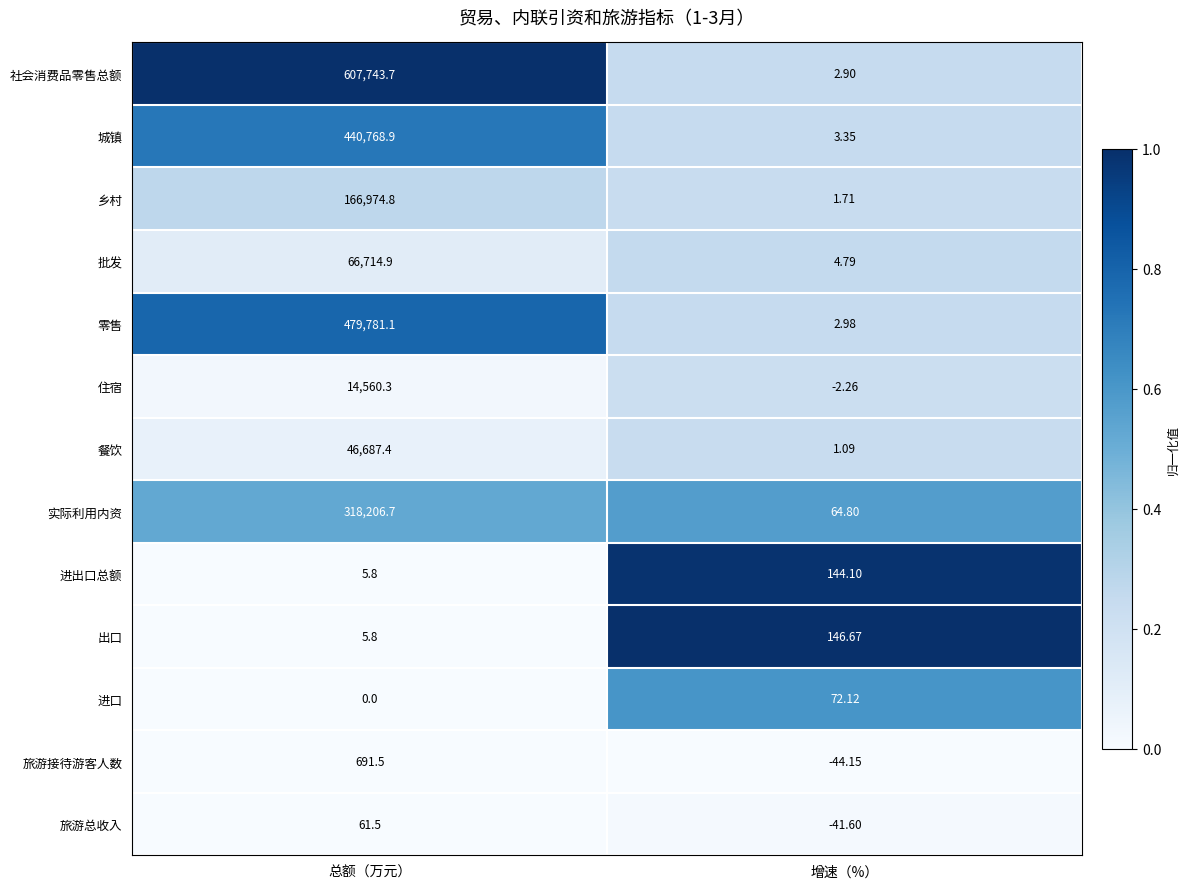

Which label corresponds to the largest value in the chart?

总额（万元）